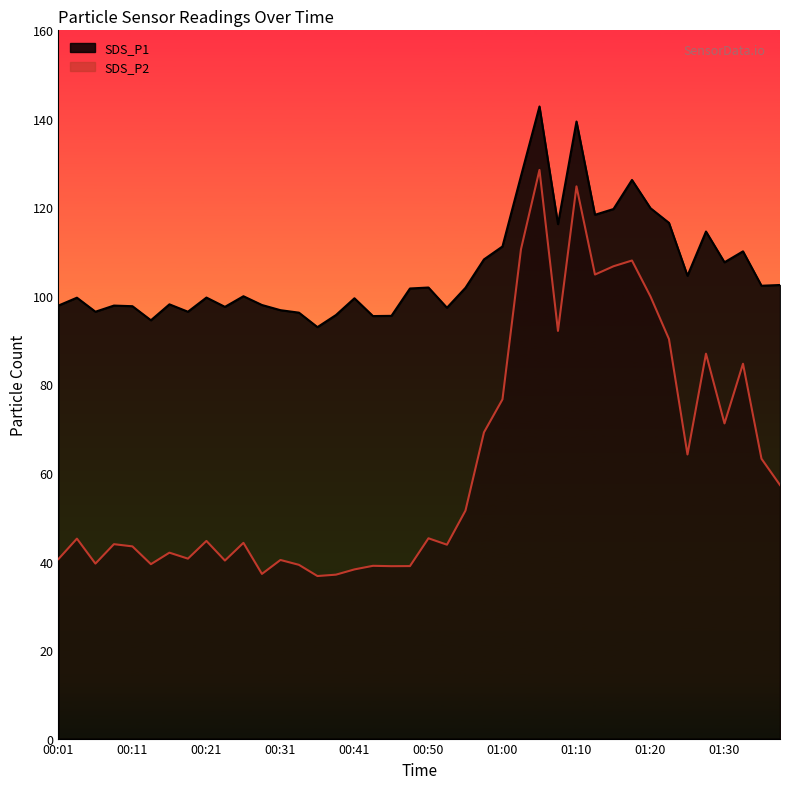

Which series changed the most between 00:48 and 01:05?

SDS_P2